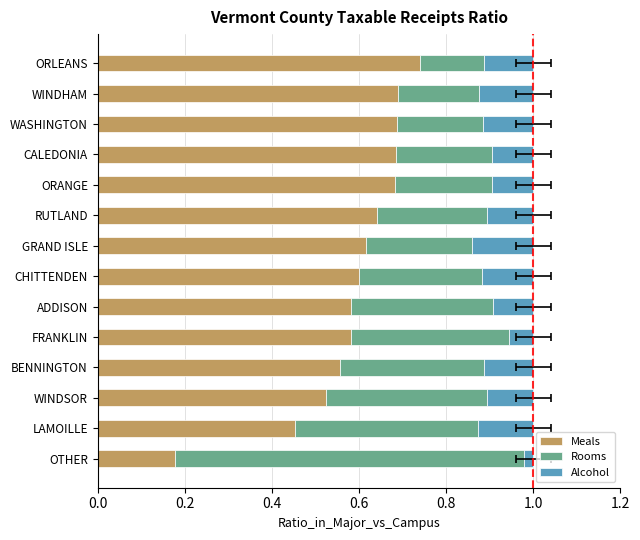

Count the number of categories in the chart.

14